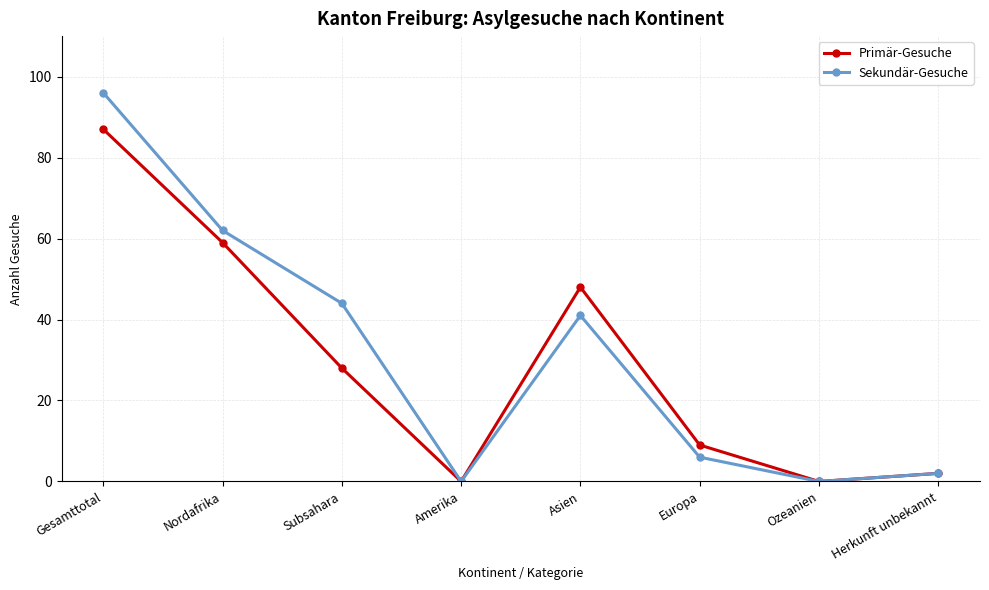

At which label does Sekundär-Gesuche reach its peak?

Gesamttotal